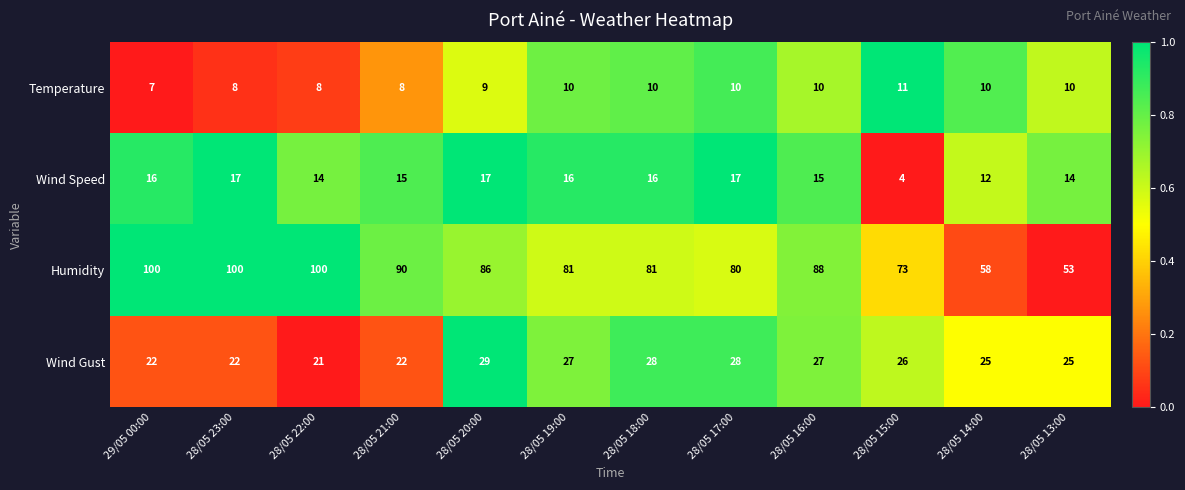

Rank the series at 28/05 19:00 from highest to lowest value.

Humidity, Wind Gust, Wind Speed, Temperature